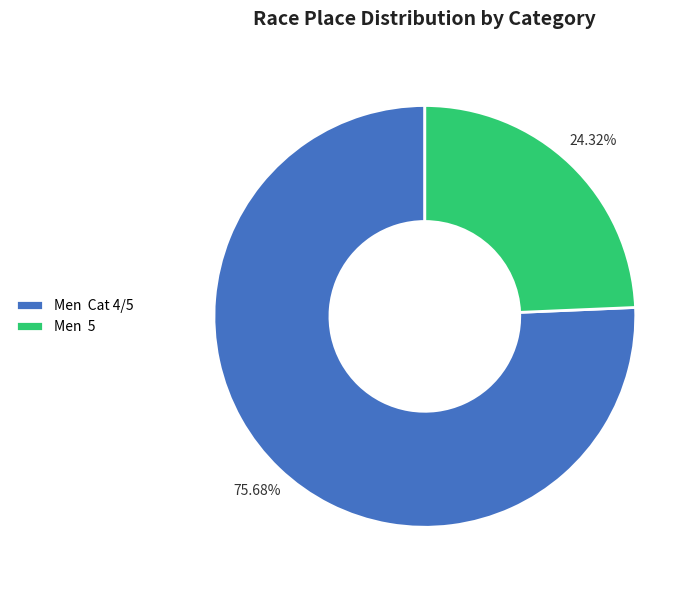

To the nearest percent, what is the difference between the largest and smallest slice percentages?

51%